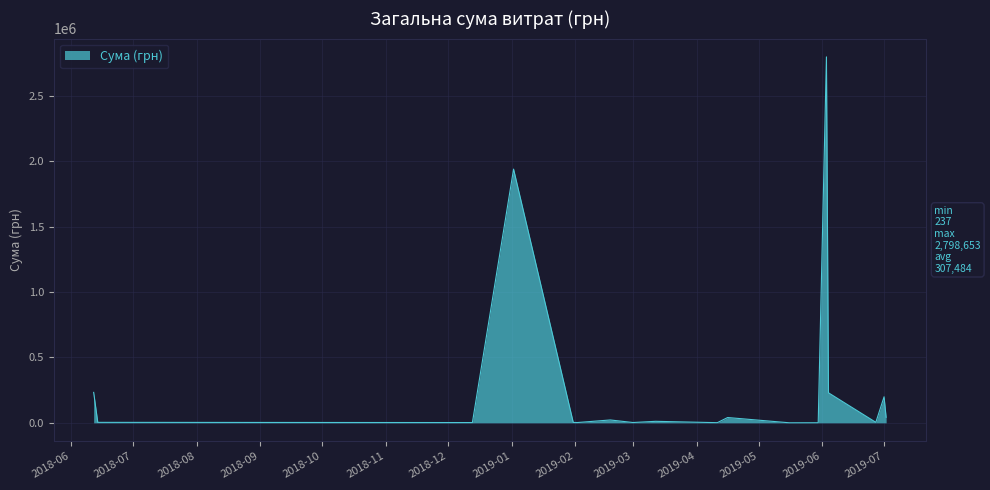

What is the maximum value shown in the chart?

2798653.1